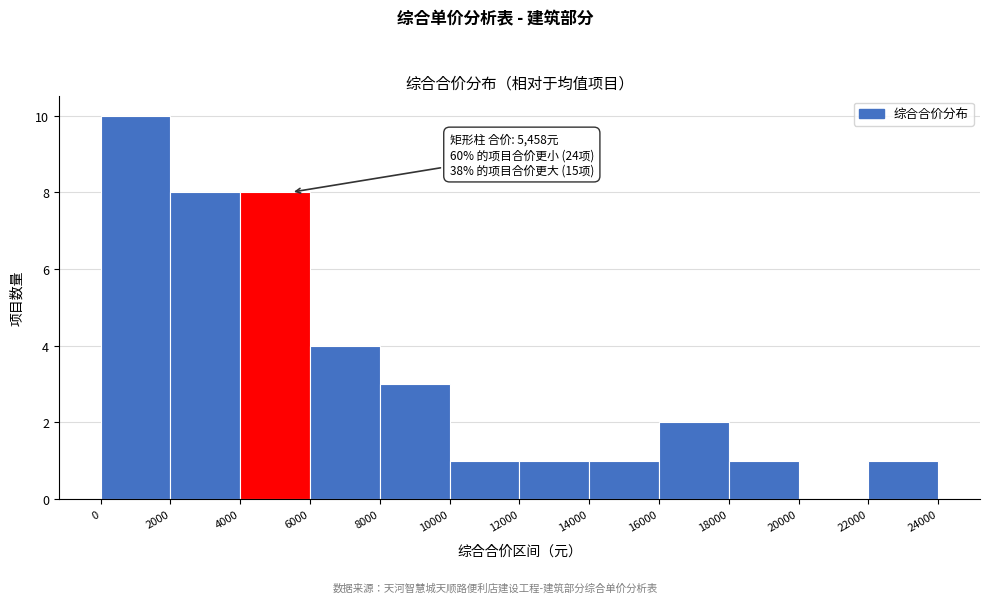

Which range on the x-axis has the tallest bar?

0 to 2000